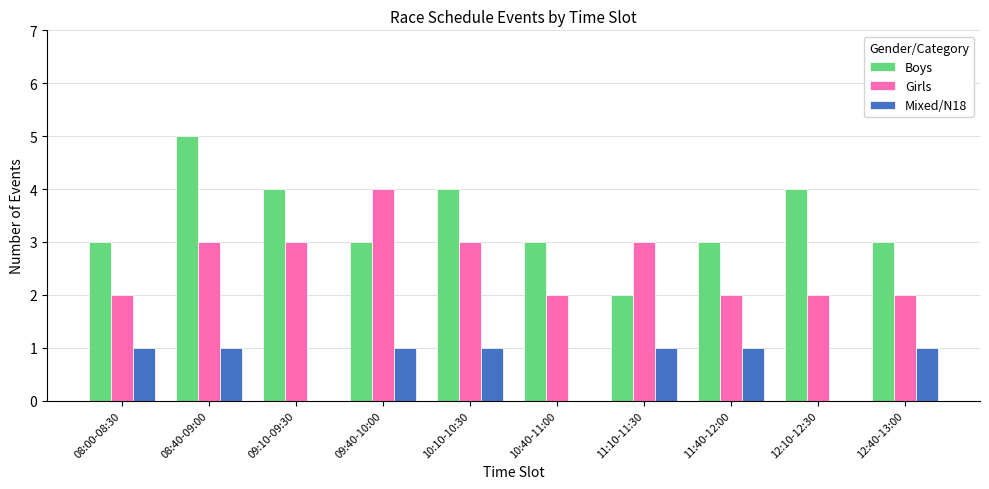

How many groups of bars are there?

10